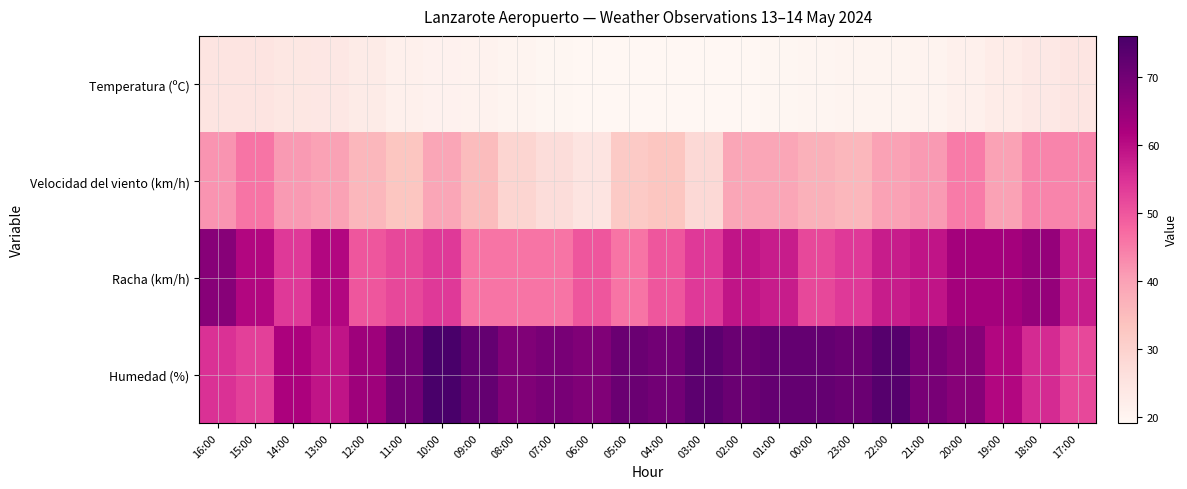

Which has a higher value, 12:00 or 14:00?

14:00